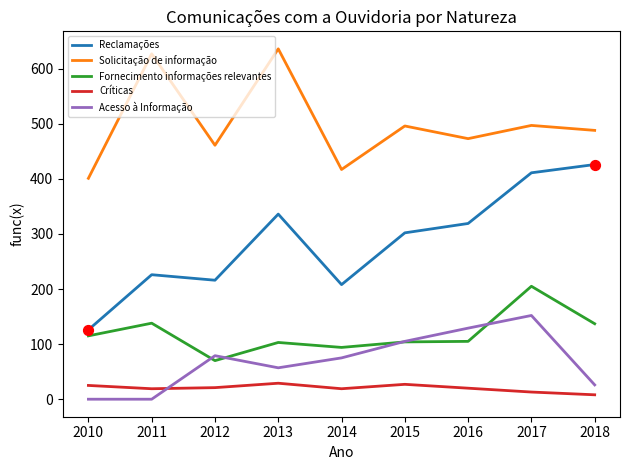

At how many categories does at least one series exceed 315?

9